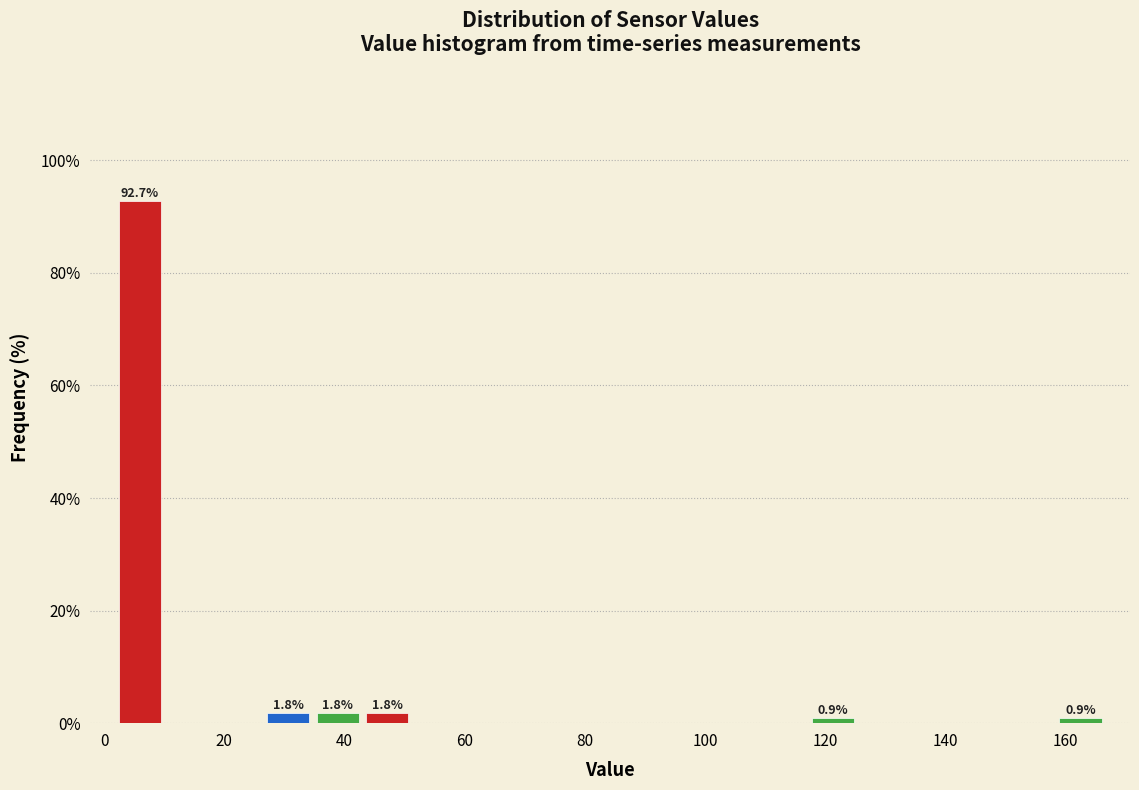

Which range on the x-axis has the tallest bar?

2 to 10